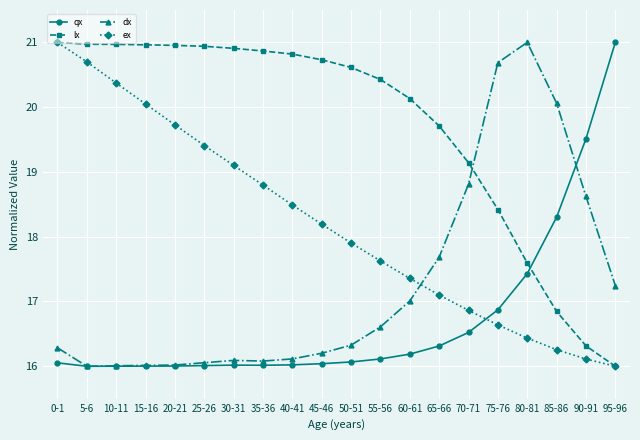

The value of dx at 70-71 is 6.1. True or false?

False